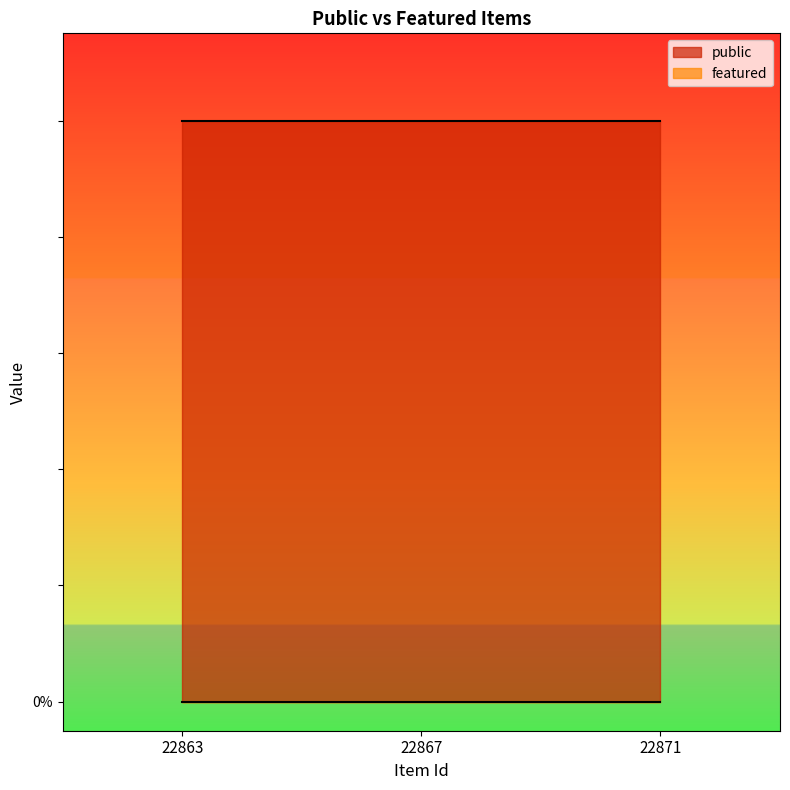

Which series has the widest spread of values?

public